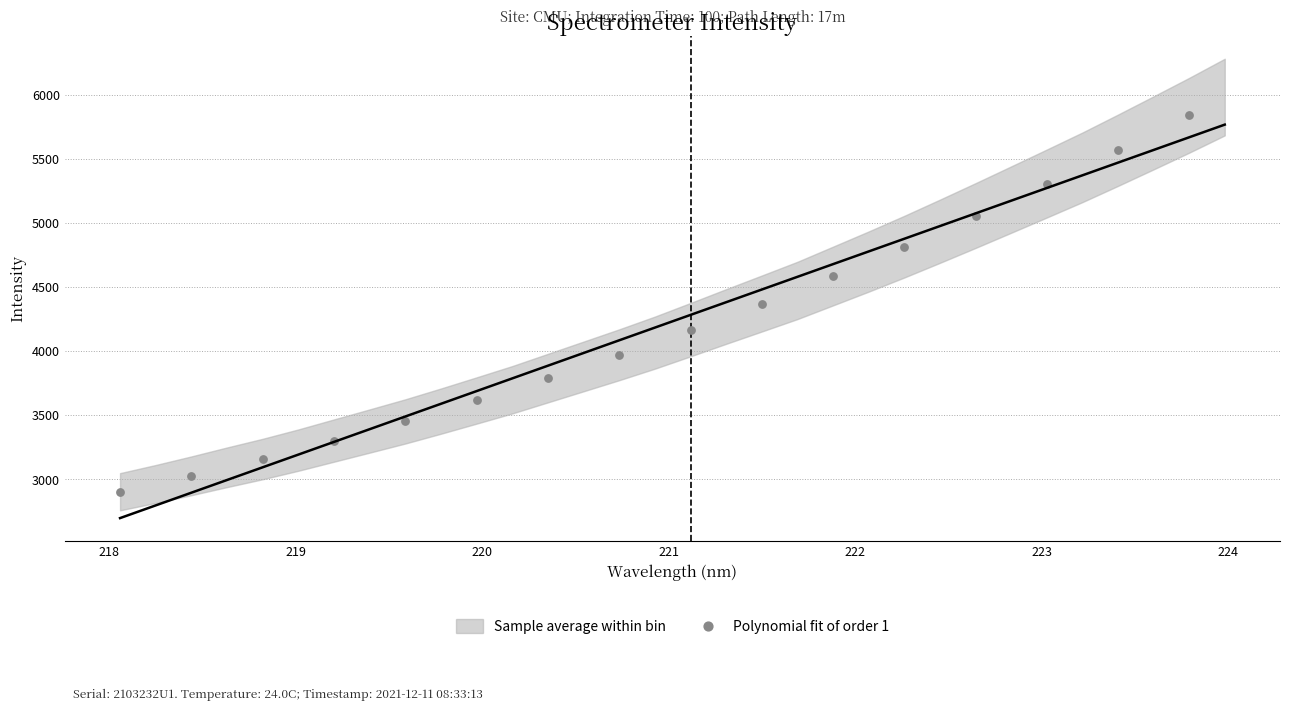

What is the range of Y values (max minus min)?

2937.8